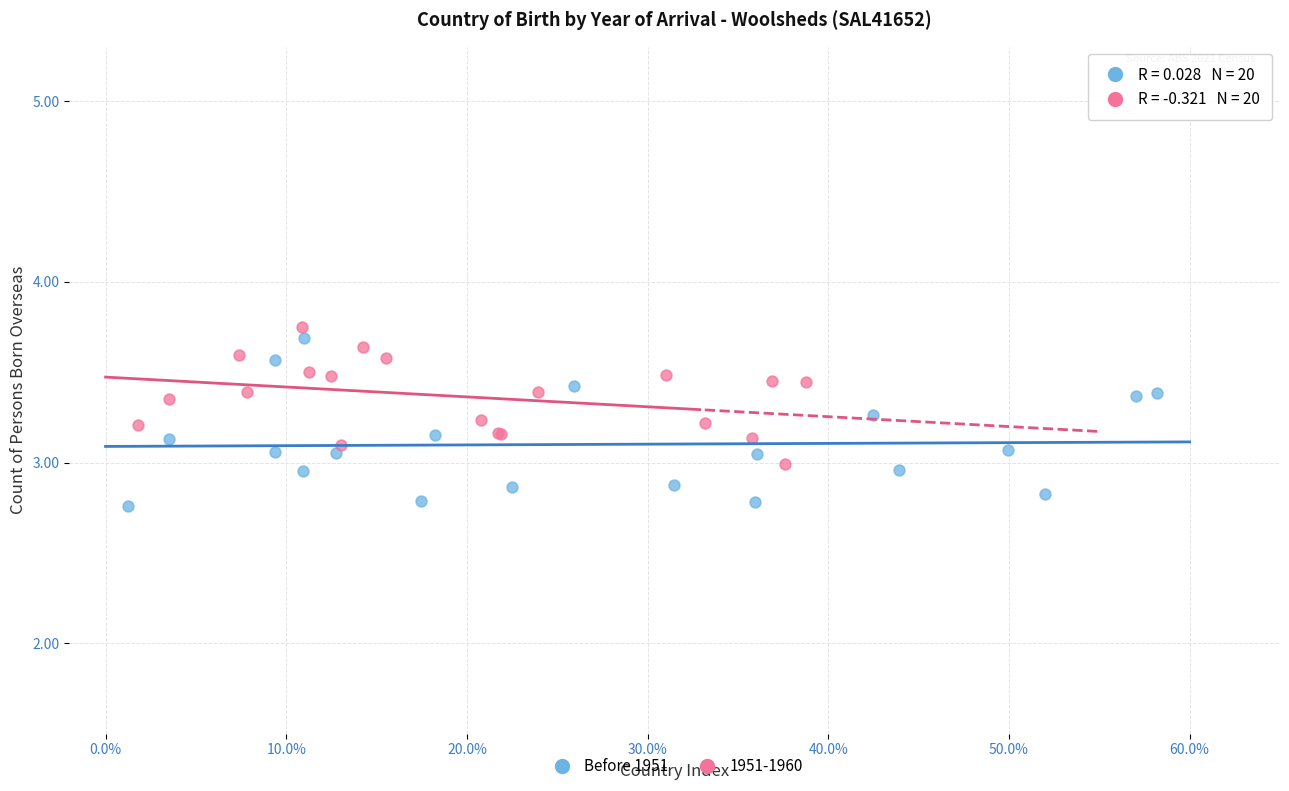

Which series has the widest spread of Y values?

Before 1951